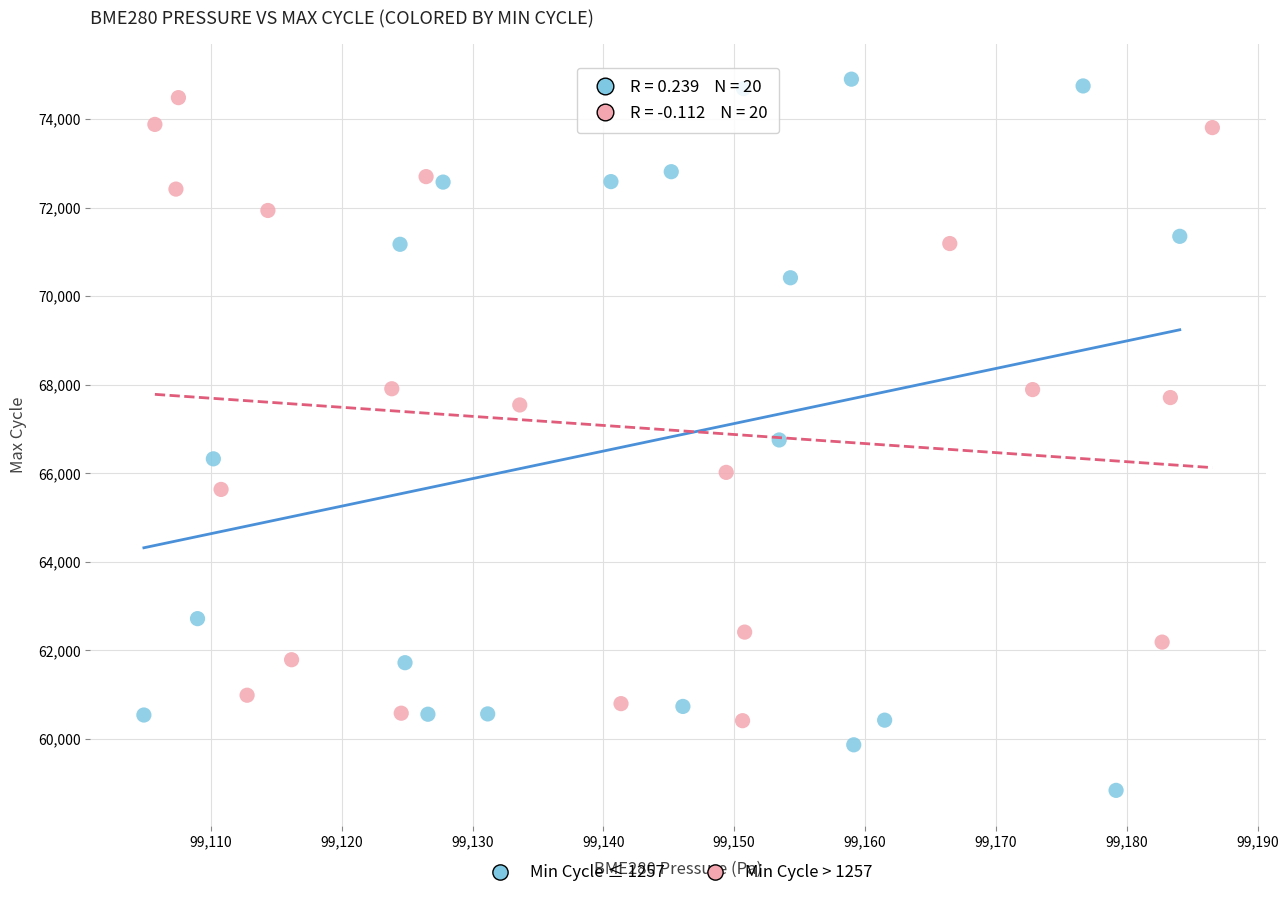

What are all the series names shown in the legend?

Min Cycle ≤ 1257, Min Cycle > 1257